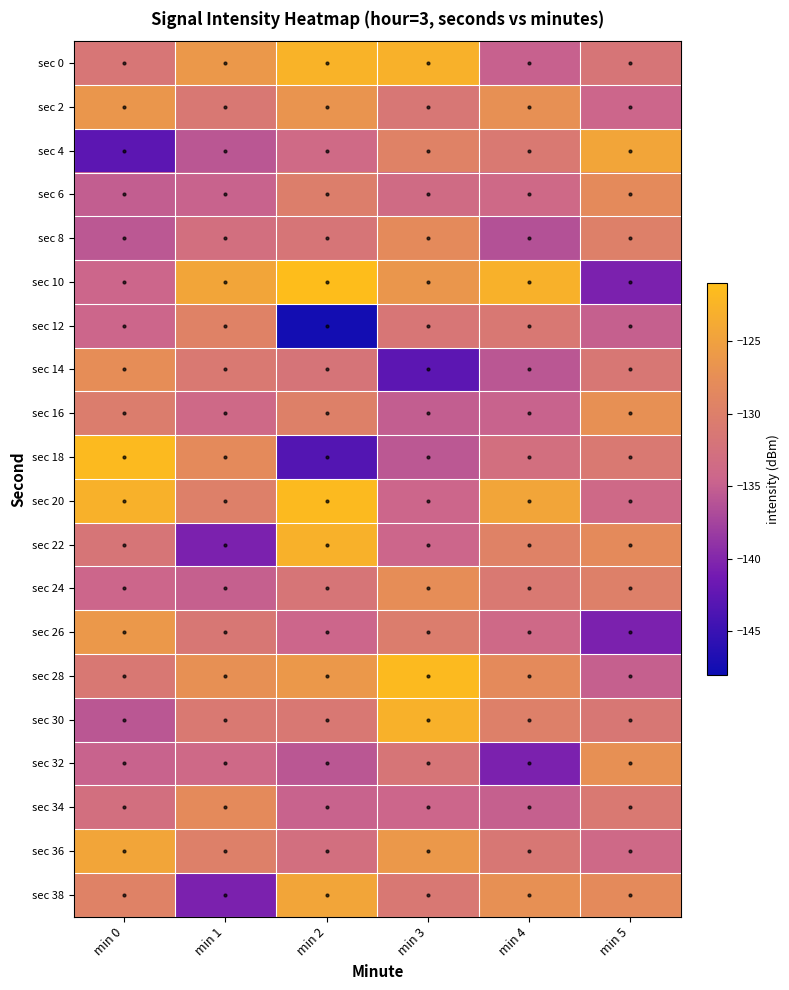

Which label corresponds to the largest value in the chart?

min 2